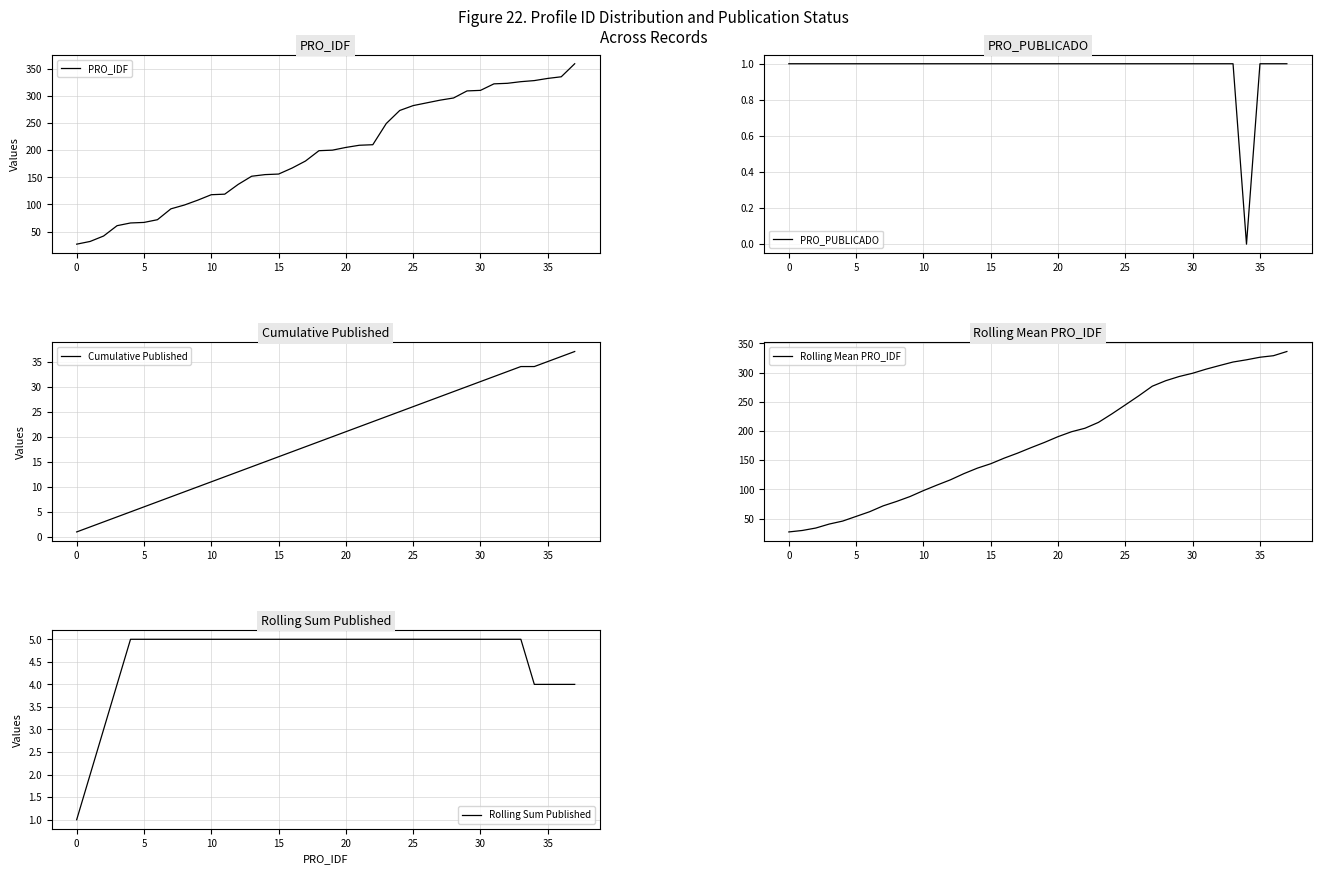

How many values in the Rolling Sum Published series are below 5?

8